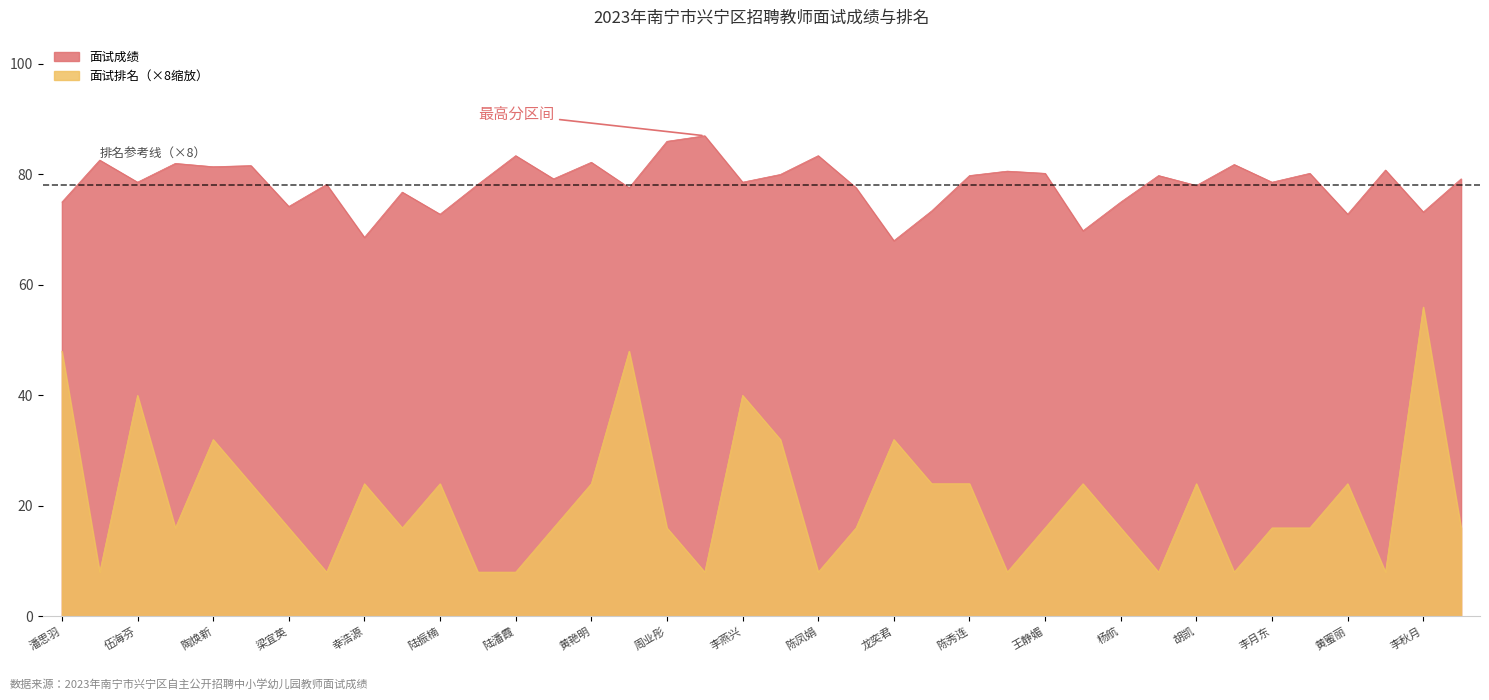

Rank the series by their average value, from lowest to highest.

面试排名, 面试成绩